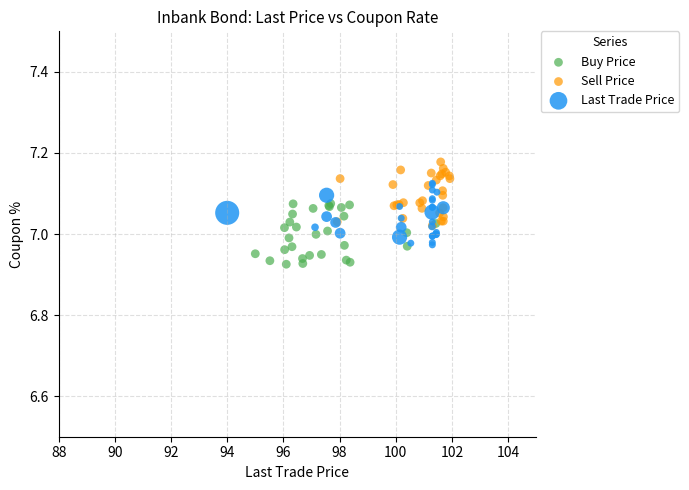

Which series reaches the minimum Y coordinate?

Buy Price